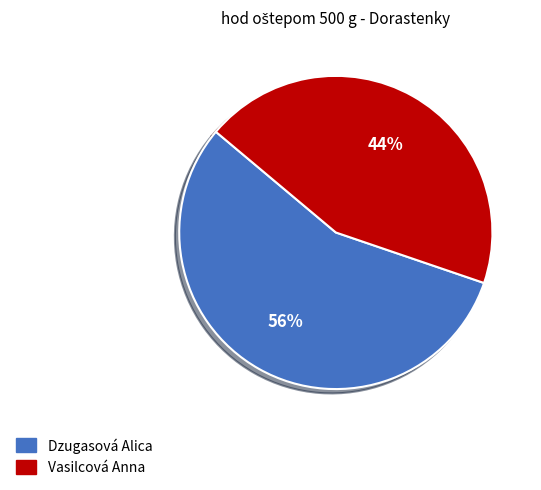

How many segments does this pie chart have?

2